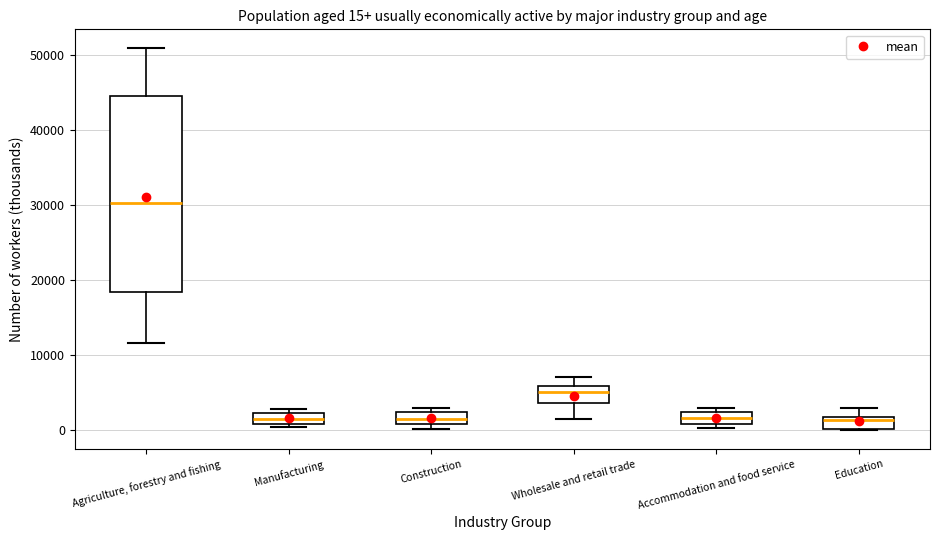

Which box has the highest median line?

Agriculture, forestry and fishing